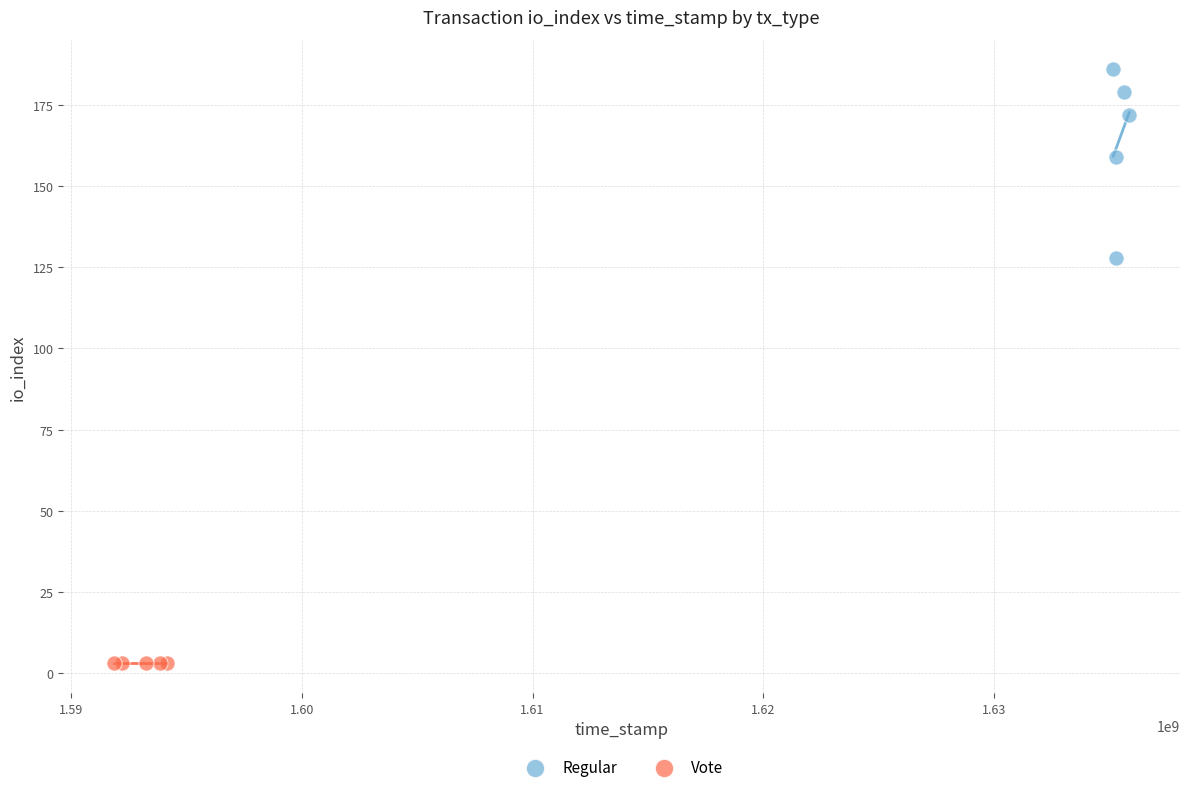

Which series reaches the maximum Y coordinate?

Regular